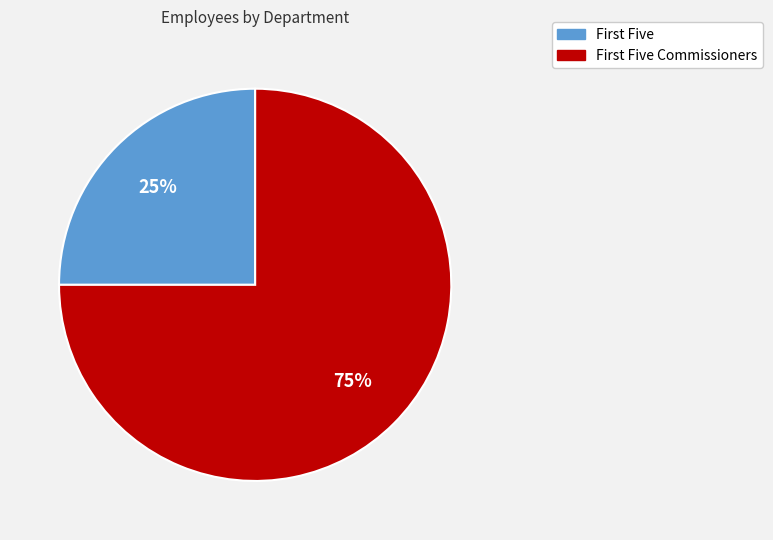

Which slice represents more than half of the pie?

First Five Commissioners